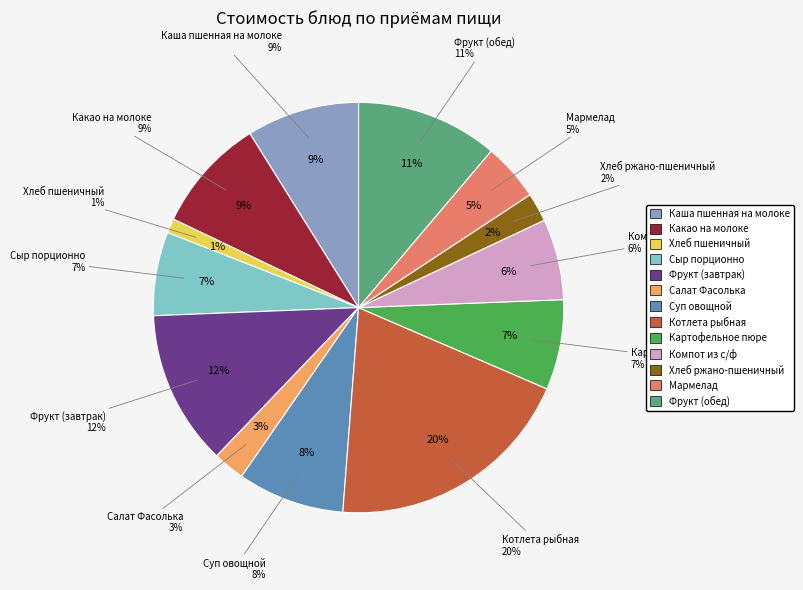

To the nearest percent, what is the combined percentage of Суп овощной and Салат Фасолька?

11%